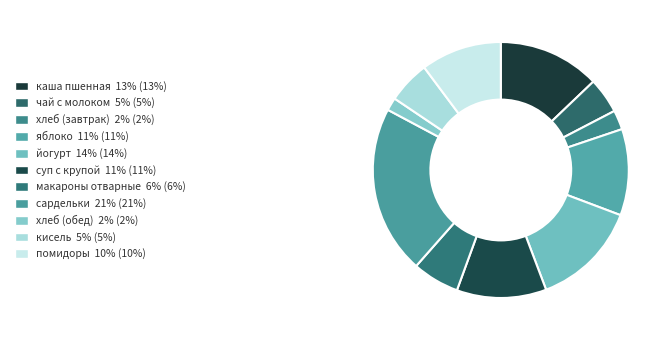

To the nearest percent, what is the difference between the йогурт and яблоко slice percentages?

3%